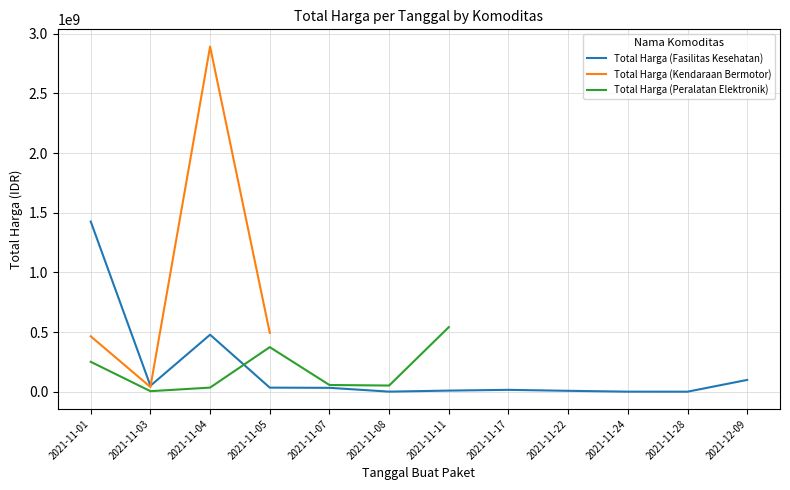

Where is the first local maximum for Total Harga (Kendaraan Bermotor)?

2021-11-04